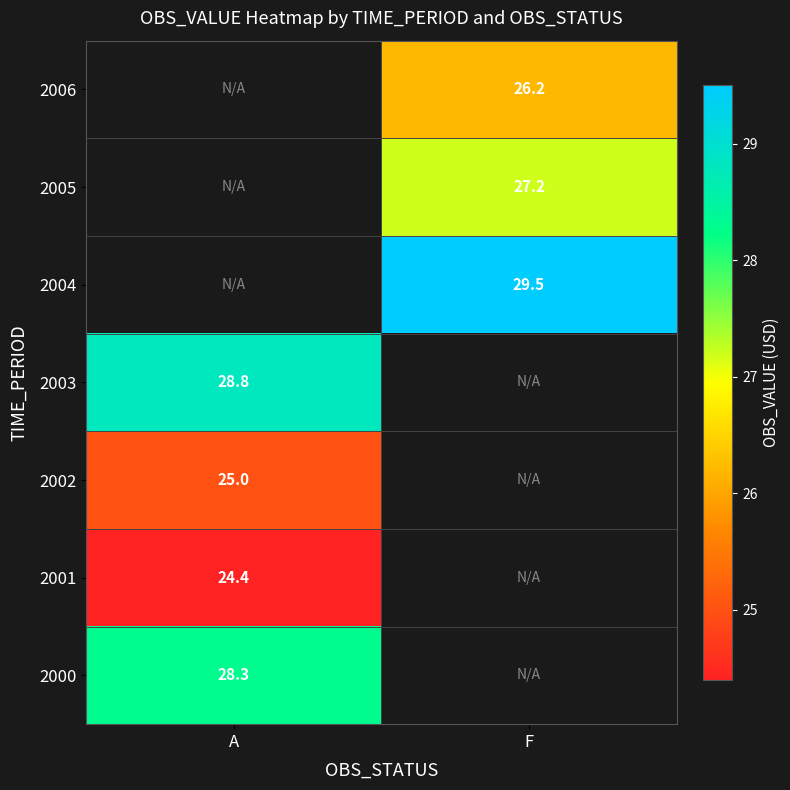

How many series are shown in this chart?

7